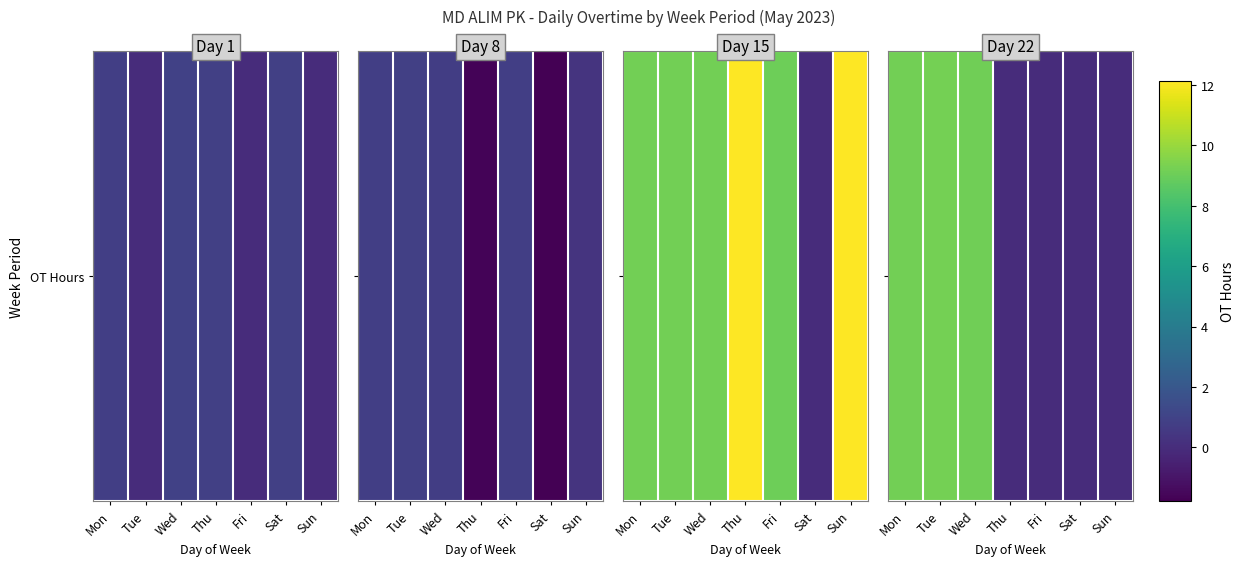

The value at Thu is 5.5. True or false?

False